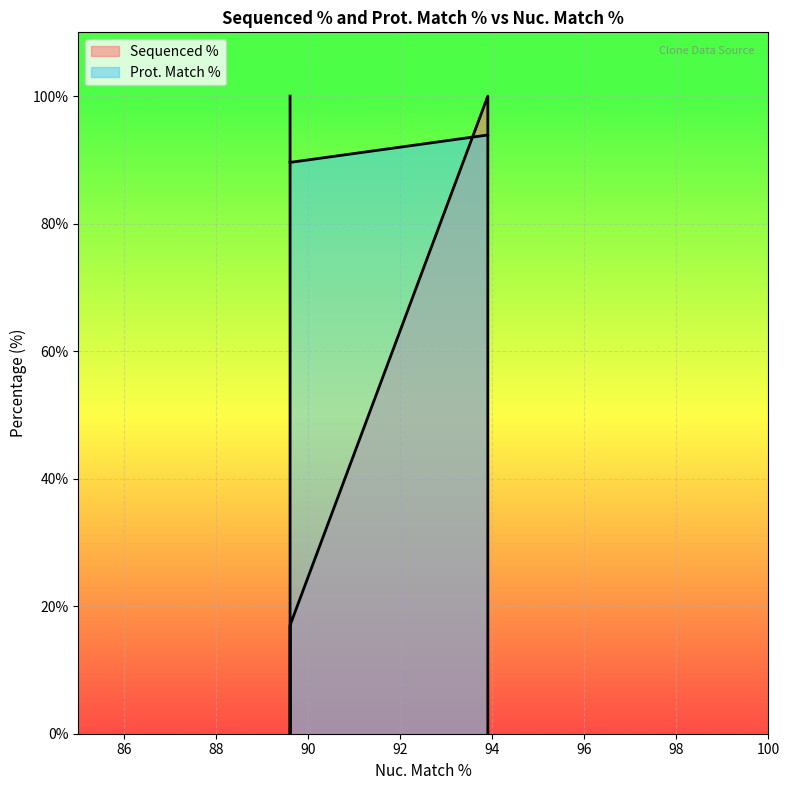

How many values are below 93?

3